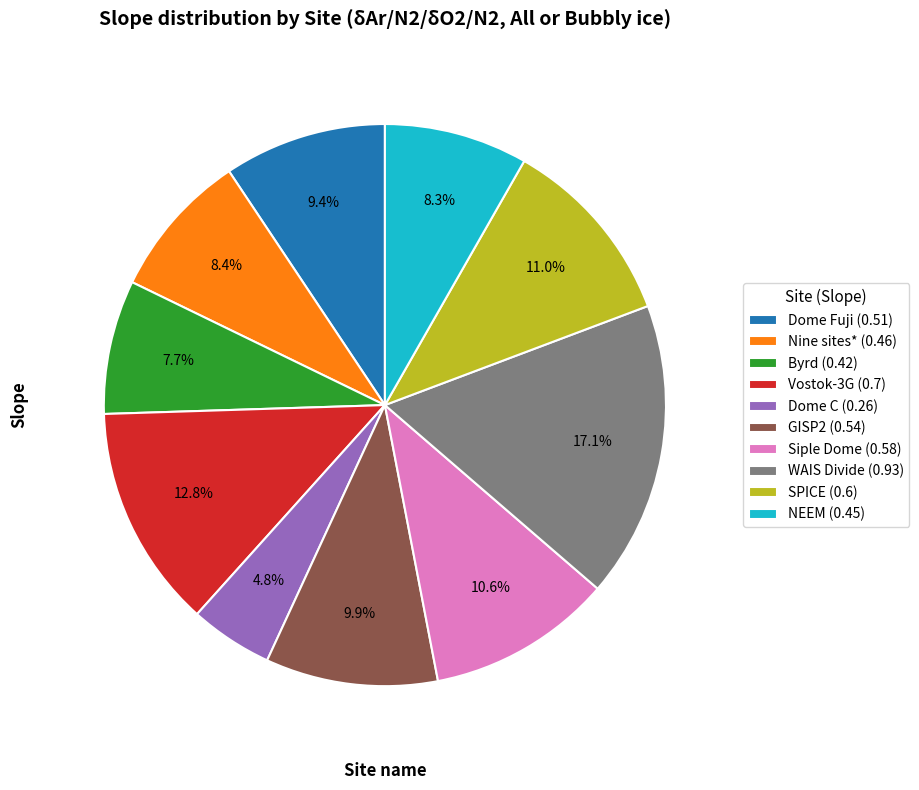

What is the smallest slice in the pie chart?

Dome C